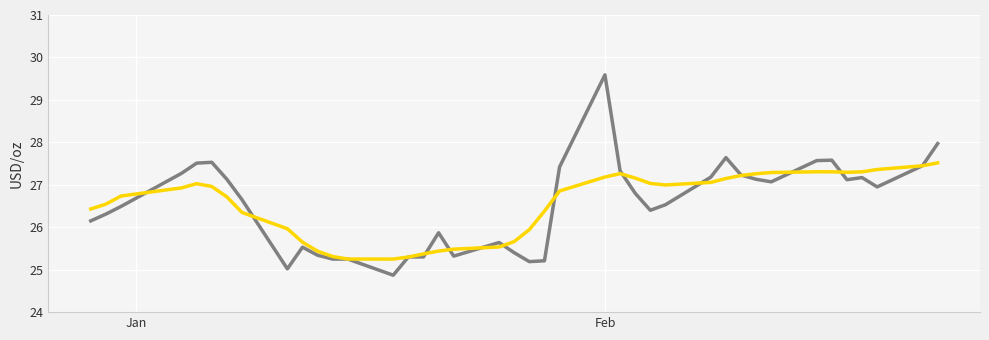

What is the maximum value shown in the chart?

29.6